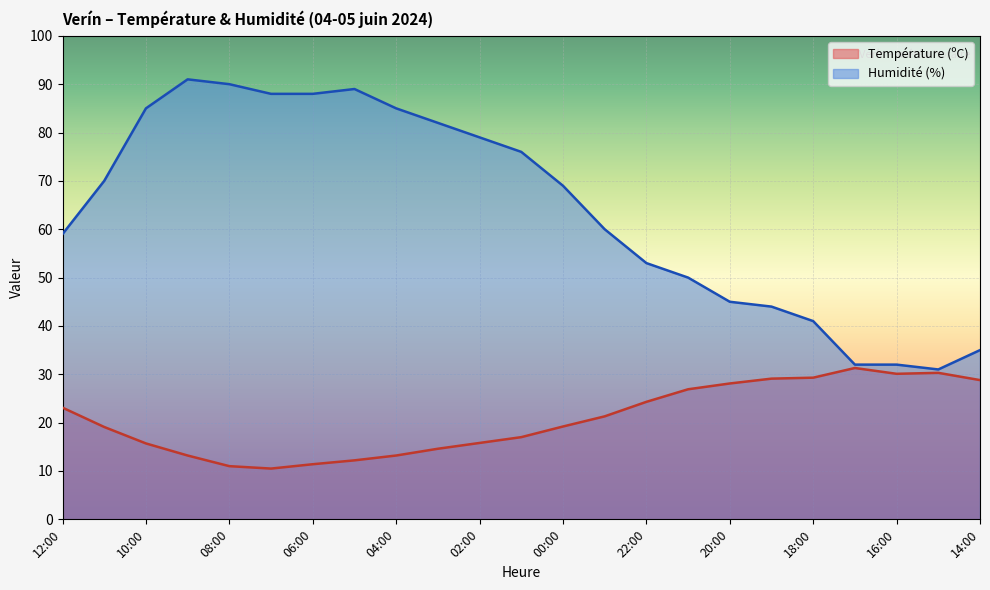

At which label does Humidité (%) reach its peak?

09:00